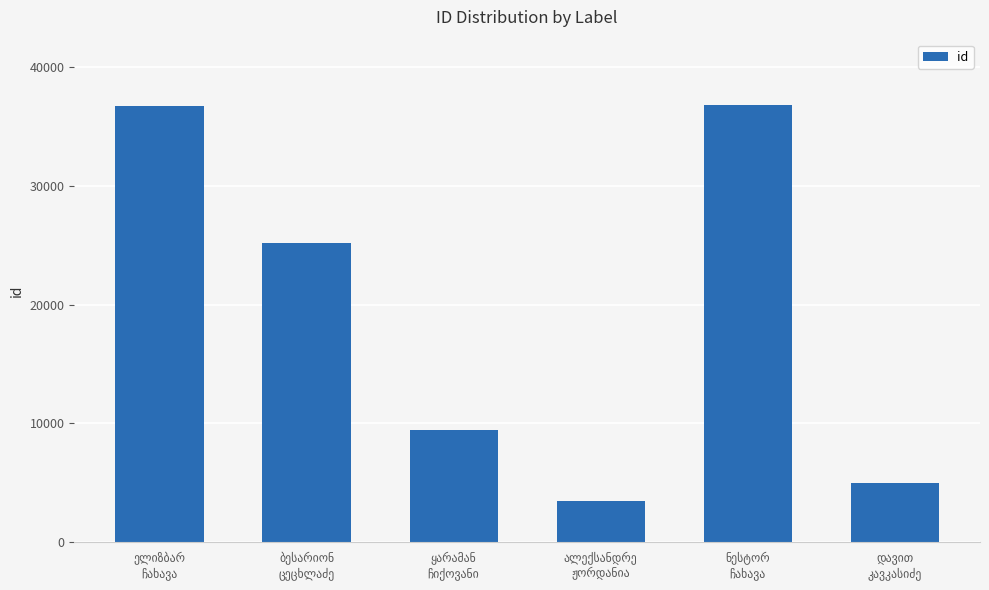

What is the minimum value shown in the chart?

3461